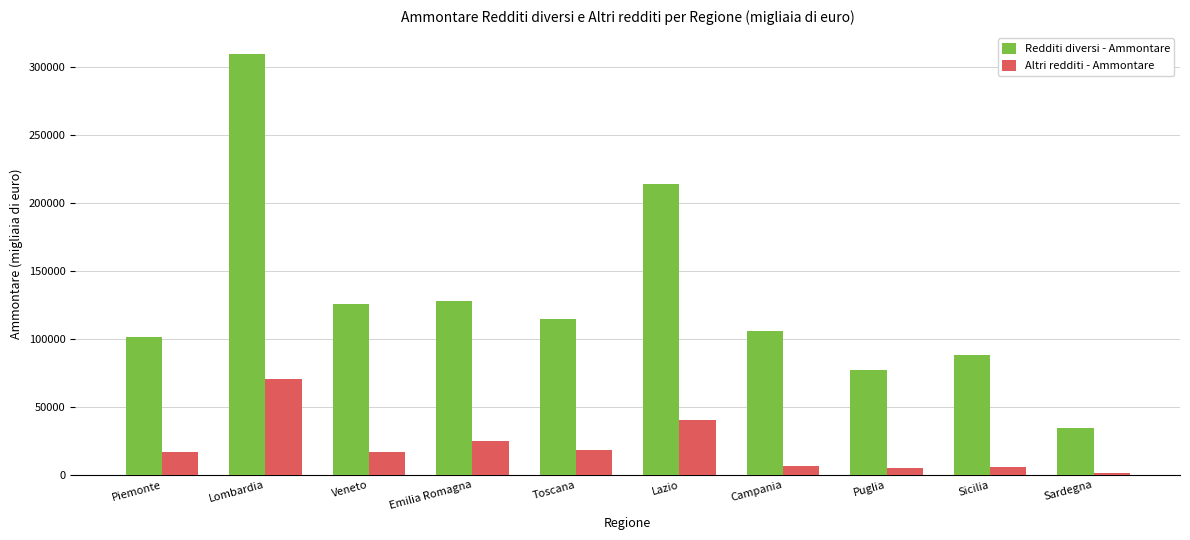

At which category is the sum across all series the highest?

Lombardia